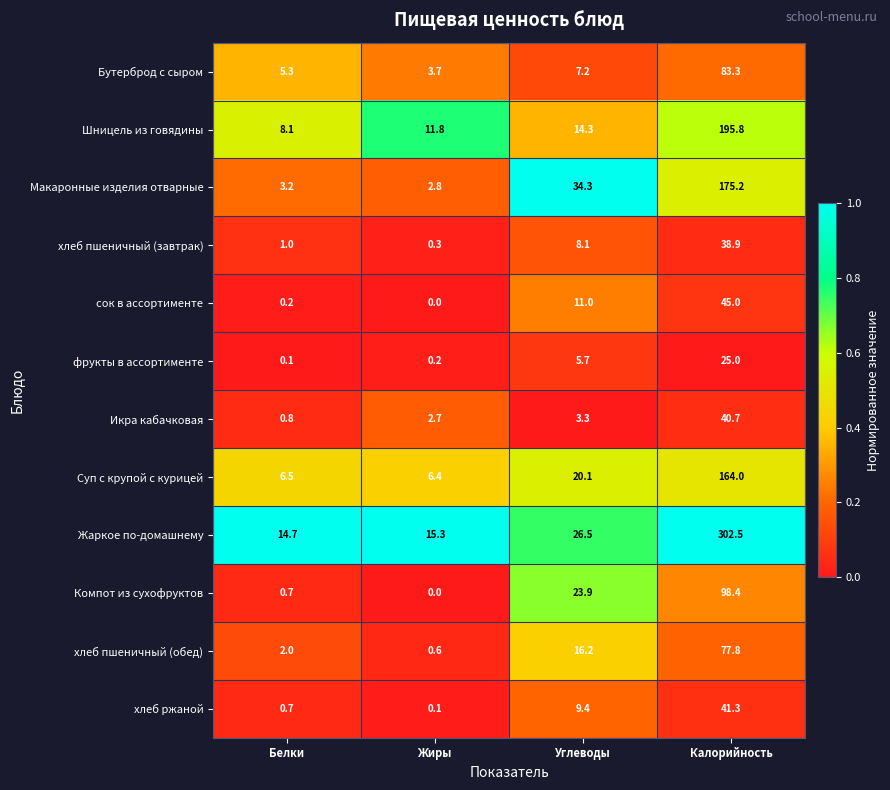

At which label is Икра кабачковая closest to 20?

Углеводы